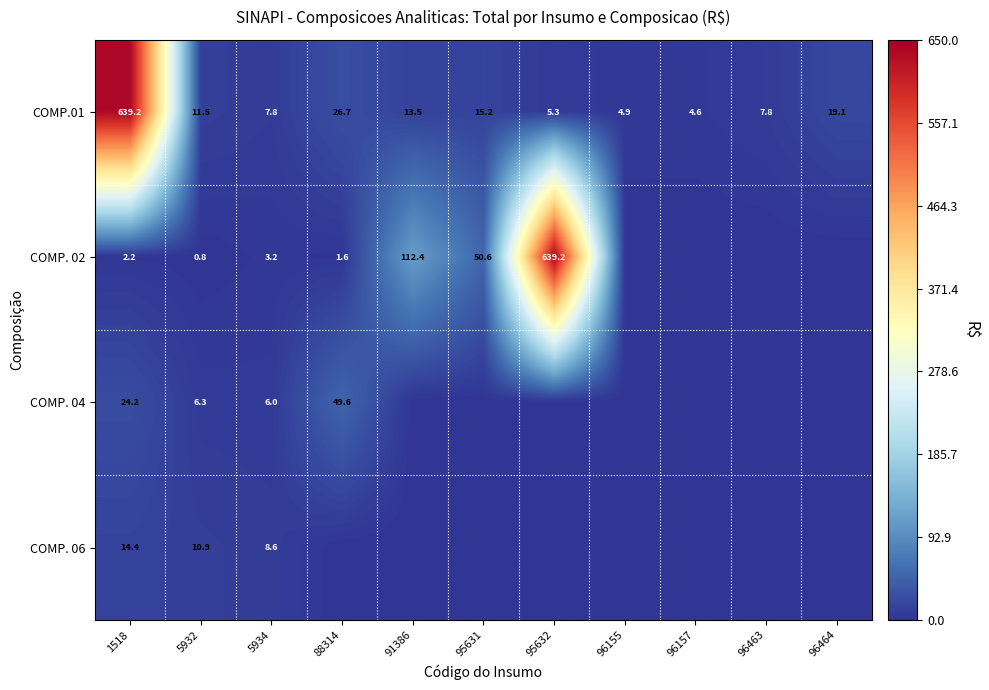

What is the total value across all series at 5934?

25.6